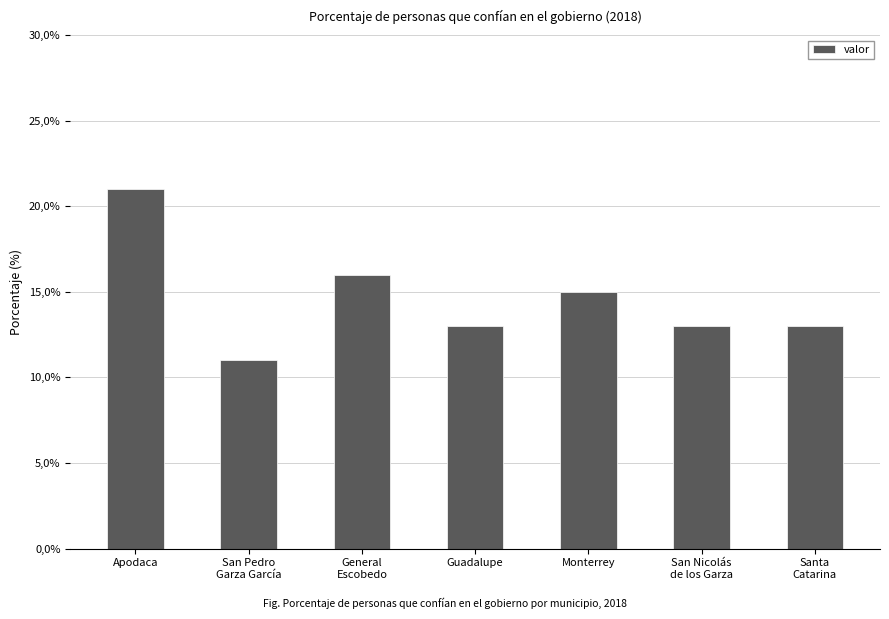

Does the chart contain any negative values?

No